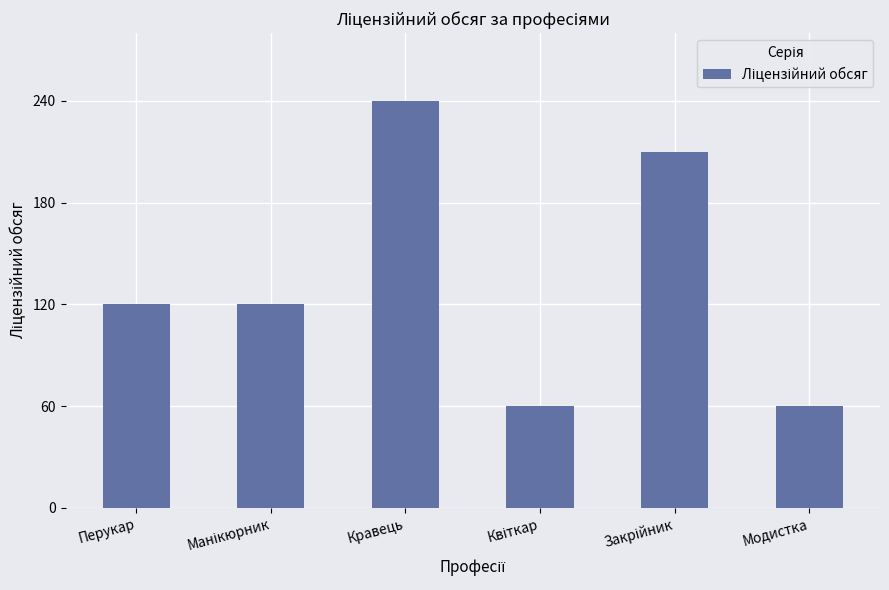

What is the maximum value shown in the chart?

240